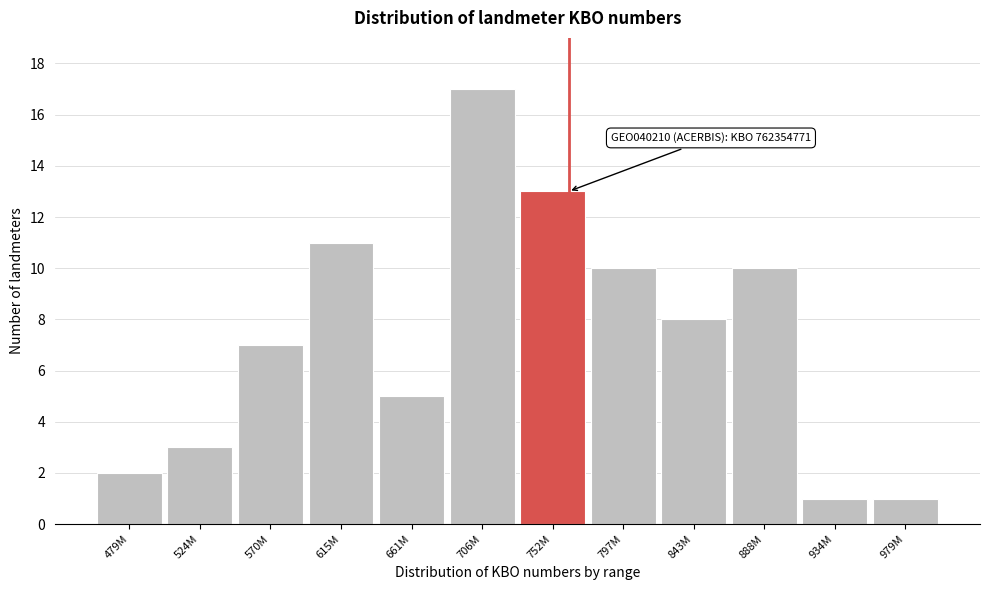

Reading left to right, extract all data points from this chart.

479M=2	524M=3	570M=7	615M=11	661M=5	706M=17	752M=13	797M=10	843M=8	888M=10	934M=1	979M=1